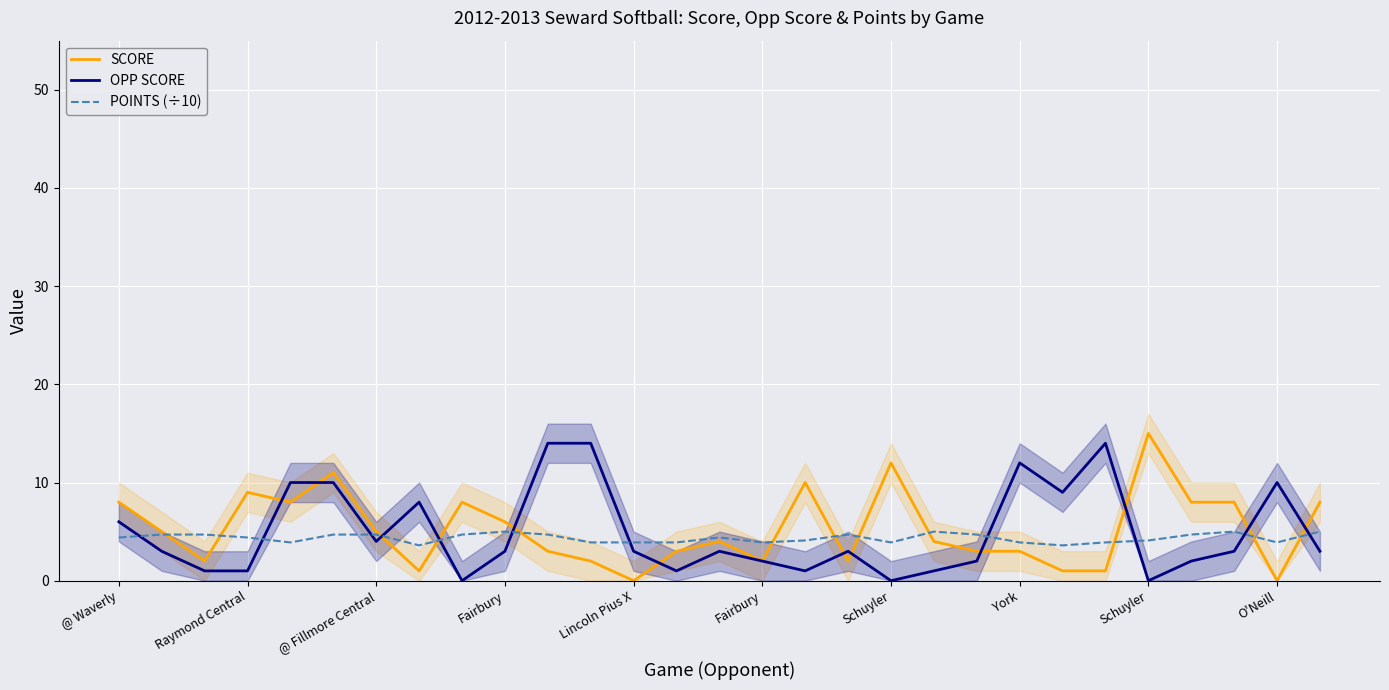

Between 12 and 19, which is larger?

19